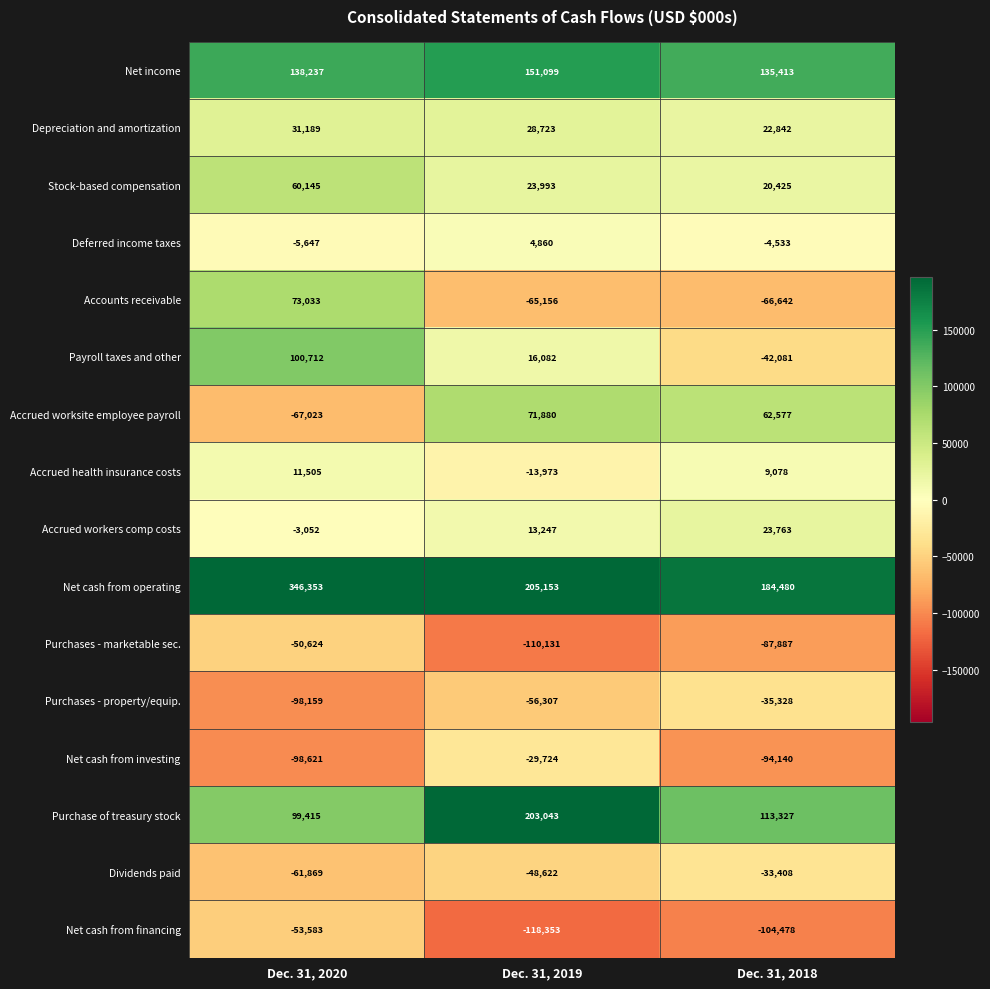

What is the total value across all series at Dec. 31, 2020?

422011